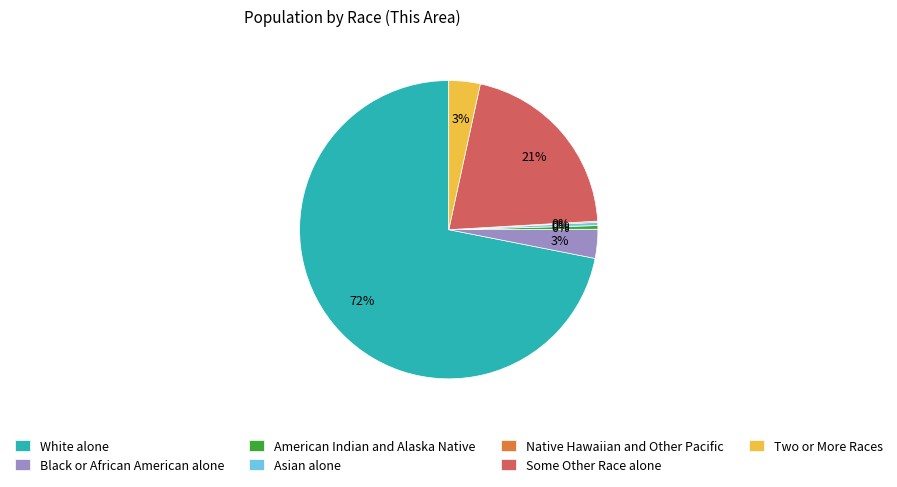

What percentage is the Some Other Race alone slice, to the nearest percent?

21%